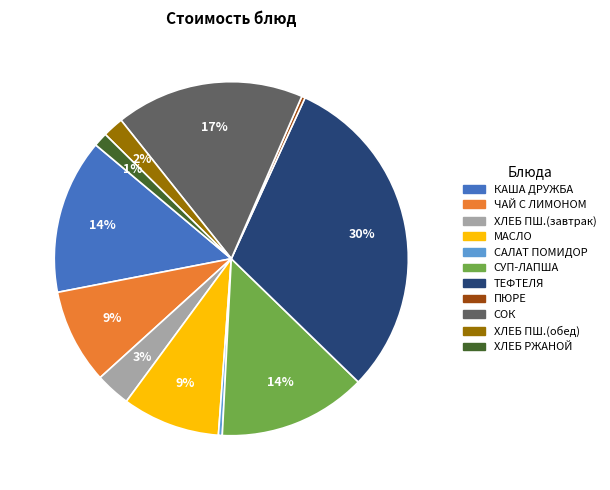

How many slices are in this pie chart?

11